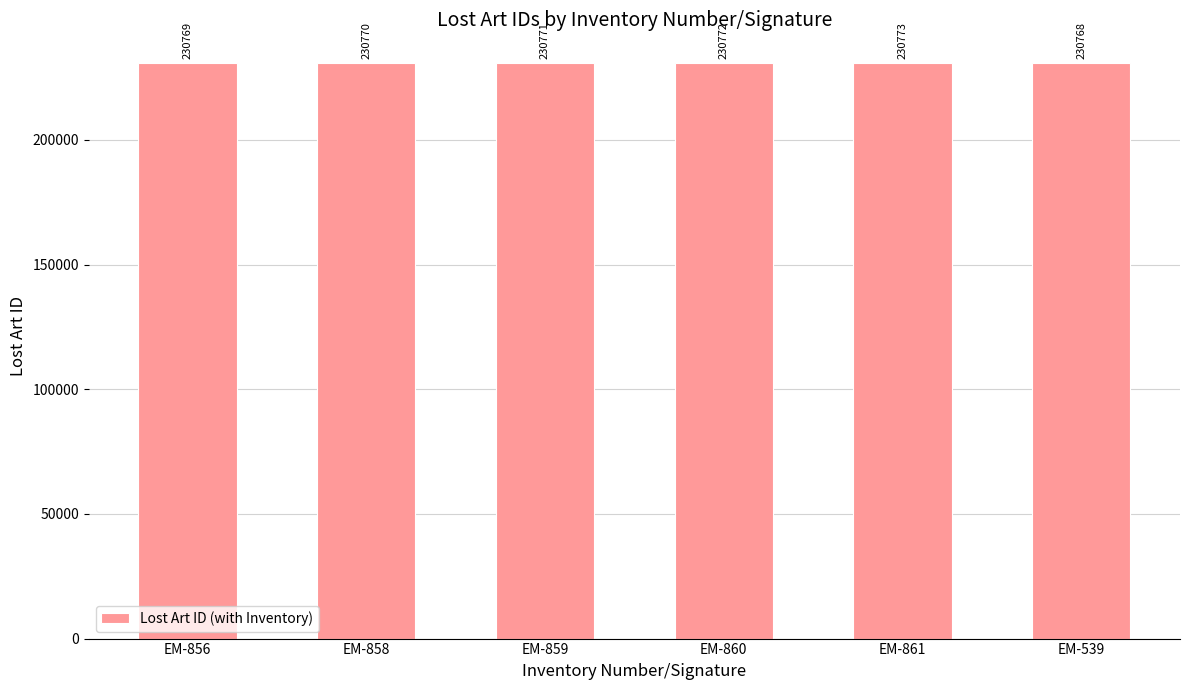

How many values are between 230769 and 230772?

4